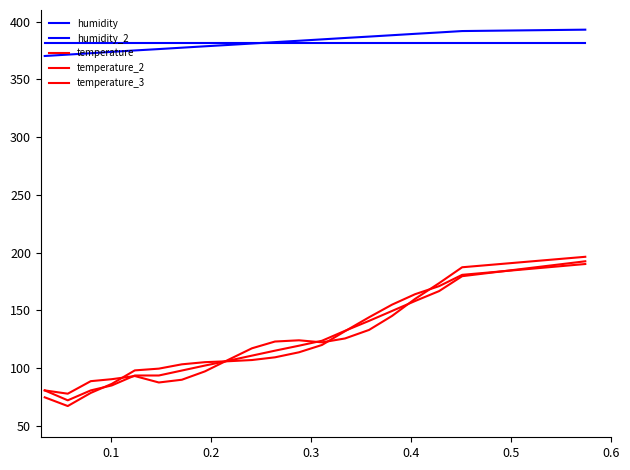

Does the chart display data point markers on the line(s)?

No